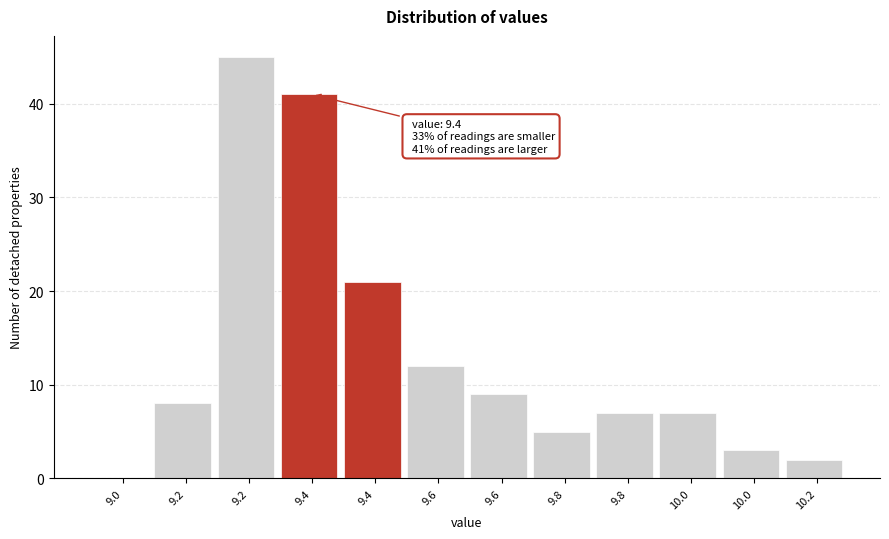

Are the bars horizontal?

No